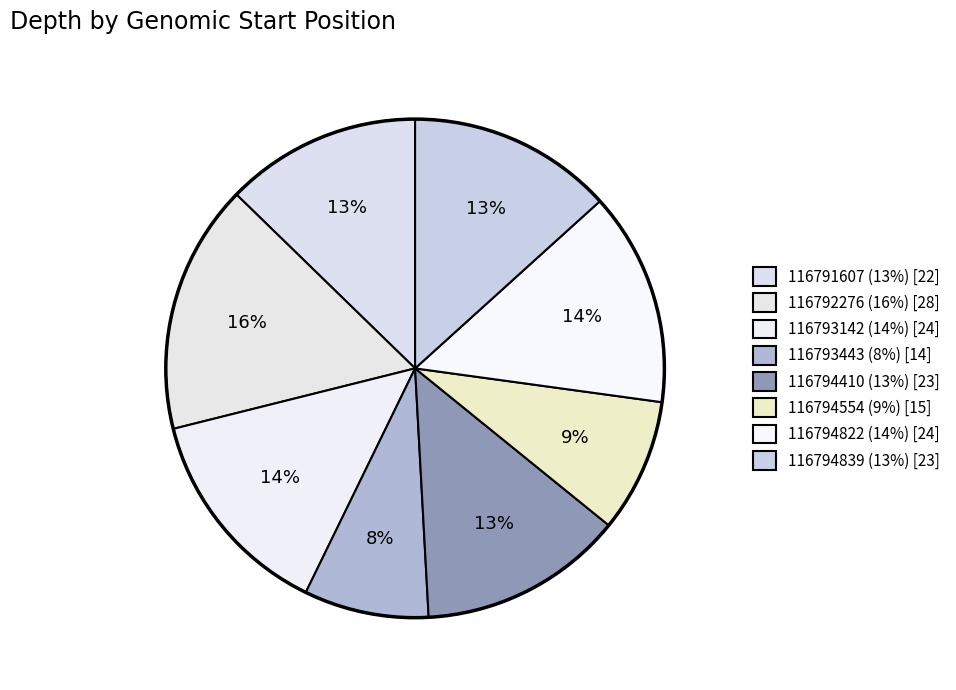

Count the number of slices in the pie.

8